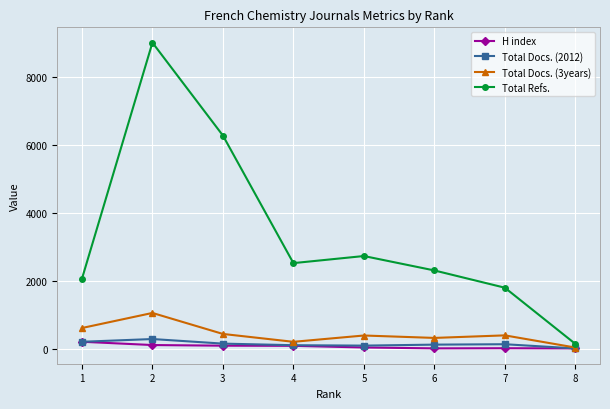

What is the highest value of the H index series?

204